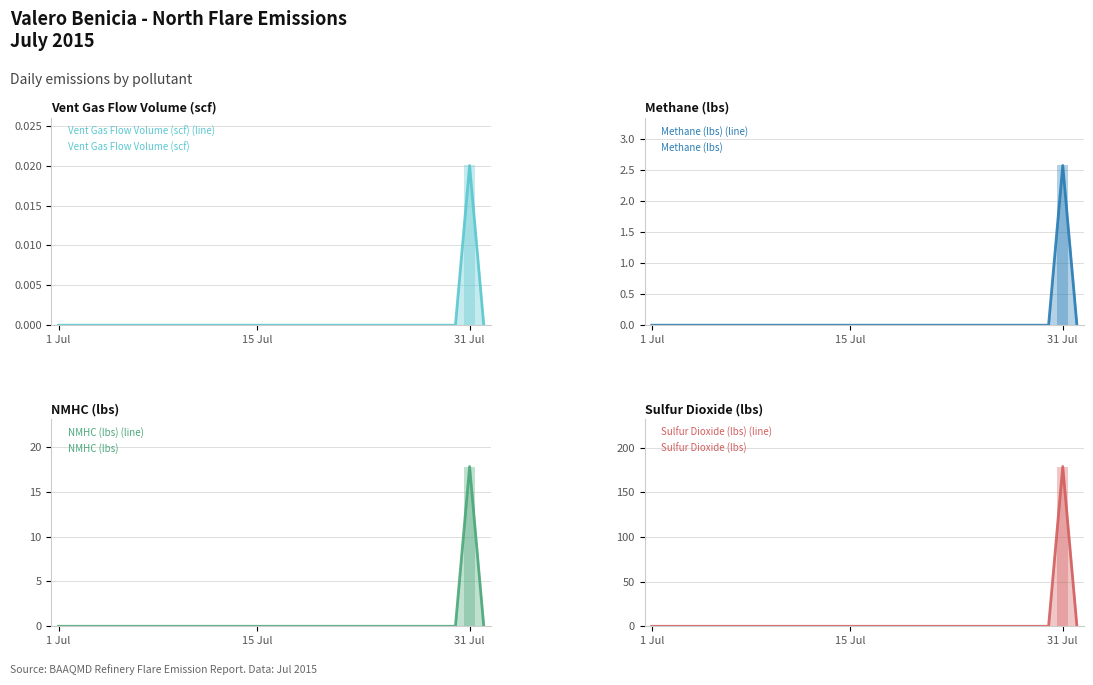

What are all the series names shown in the legend?

Vent Gas Flow Volume (scf), Methane (lbs), NMHC (lbs), Sulfur Dioxide (lbs)